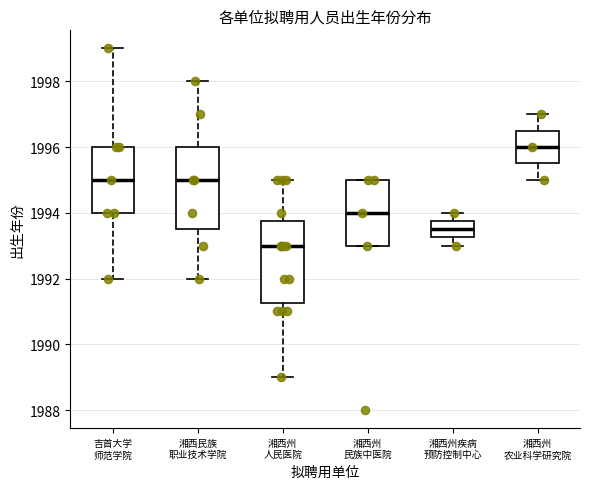

Reading left to right, transcribe this box plot: for each box, give where its median line is, the range the box spans, and where its two whiskers end, as read against the y-axis. The values are not printed on the chart, so give them approximately, as read against the axis.

吉首大学 师范学院: median 1995.0, box 1994.0 to 1996.0, whiskers 1992.0 to 1999.0
湘西民族 职业技术学院: median 1995.0, box 1993.6 to 1996.0, whiskers 1992.0 to 1998.0
湘西州 人民医院: median 1993.0, box 1991.2 to 1993.8, whiskers 1989.0 to 1995.0
湘西州 民族中医院: median 1994.0, box 1993.0 to 1995.0, whiskers 1993.0 to 1995.0
湘西州疾病 预防控制中心: median 1993.6, box 1993.2 to 1993.8, whiskers 1993.0 to 1994.0
湘西州 农业科学研究院: median 1996.0, box 1995.6 to 1996.6, whiskers 1995.0 to 1997.0